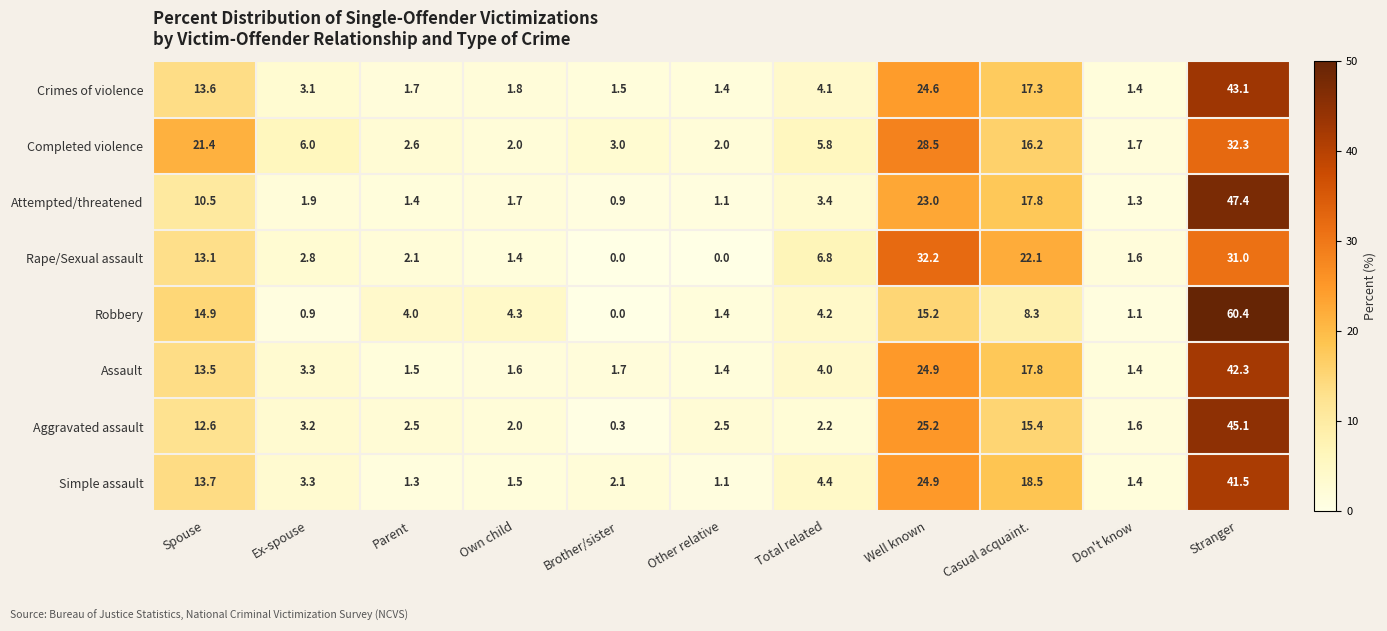

What is the maximum value shown in the chart?

60.4